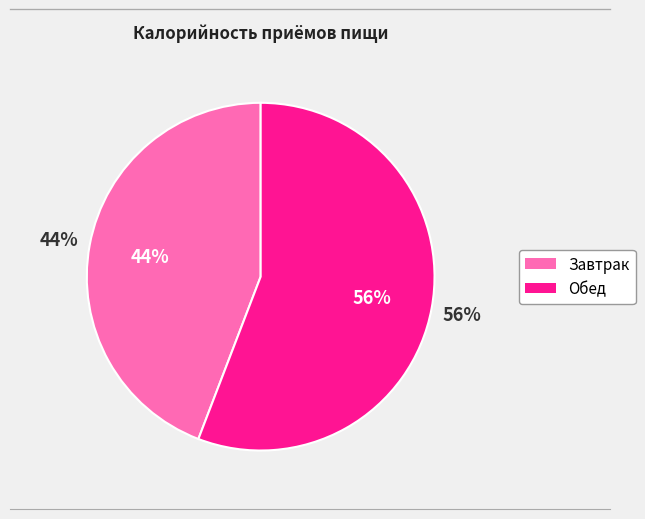

What is the smallest slice in the pie chart?

Завтрак